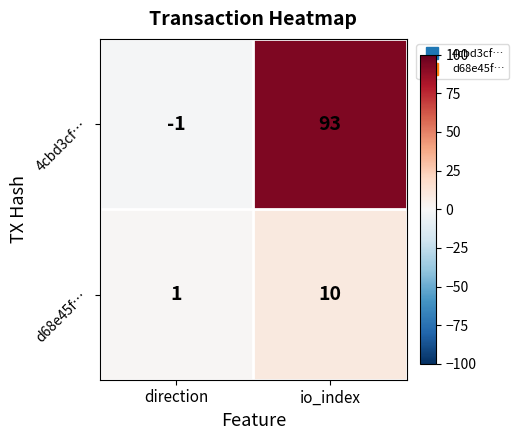

What is the maximum value for 4cbd3cf…?

93